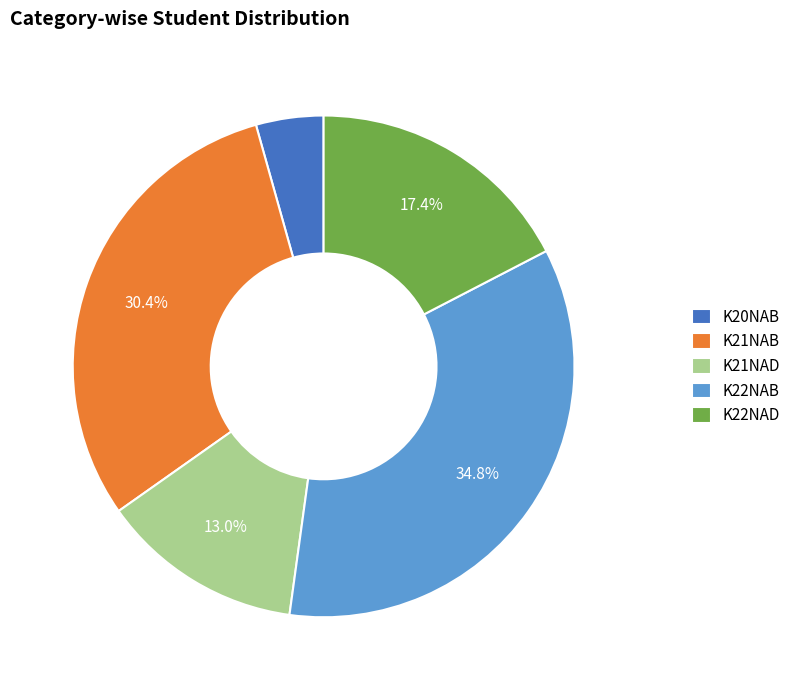

Approximately how many times larger is the value at K20NAB compared to K21NAD?

0.3